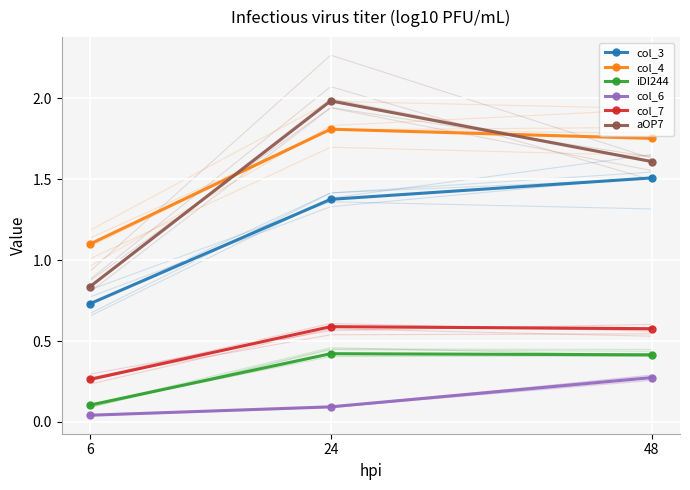

What is the average value of the col_4 series?

1.6